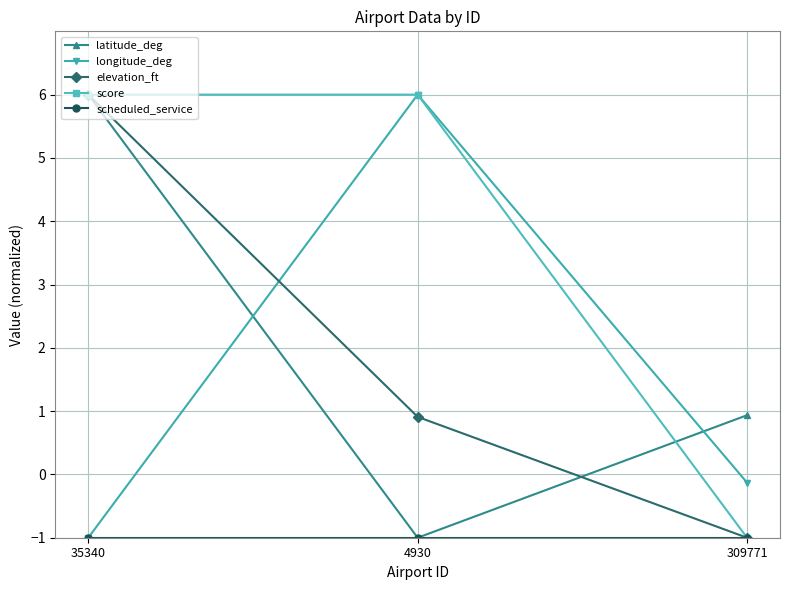

Between 4930 and 309771, which series saw the biggest shift?

score